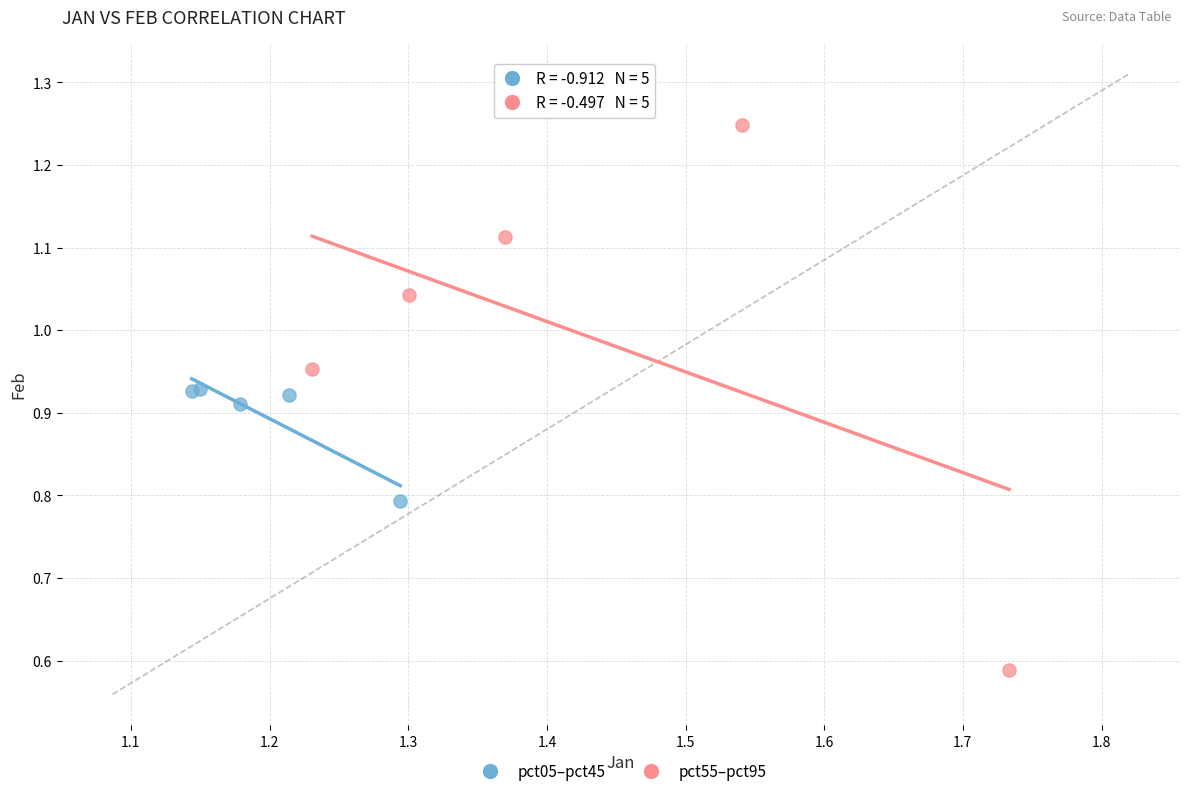

What are all the series names shown in the legend?

pct05–pct45, pct55–pct95